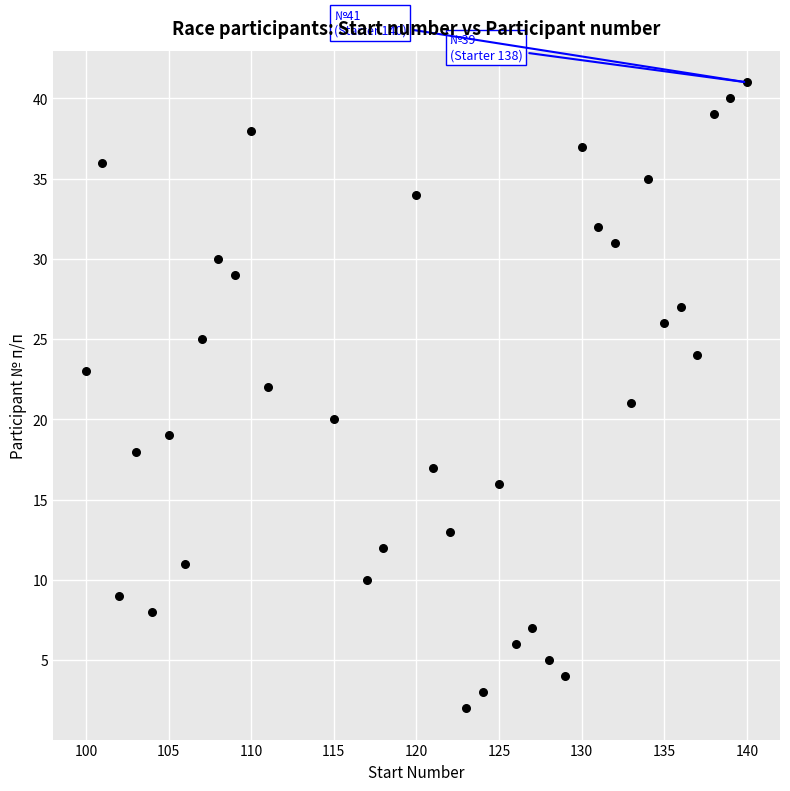

What is the range of Y values (max minus min)?

39